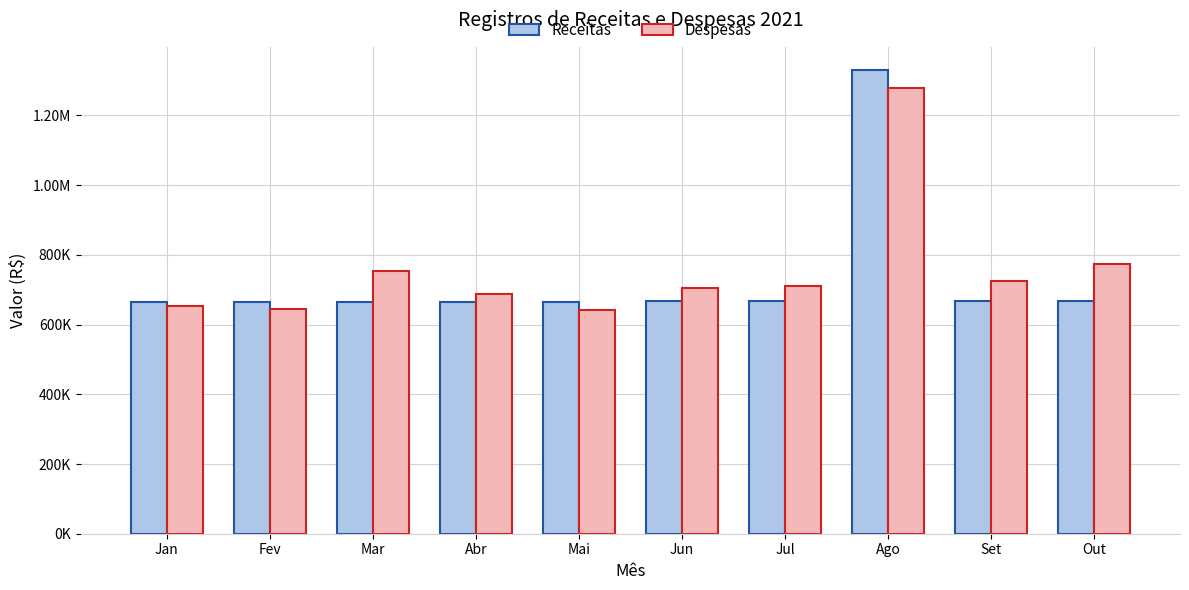

What are all the series names shown in the legend?

Receitas, Despesas